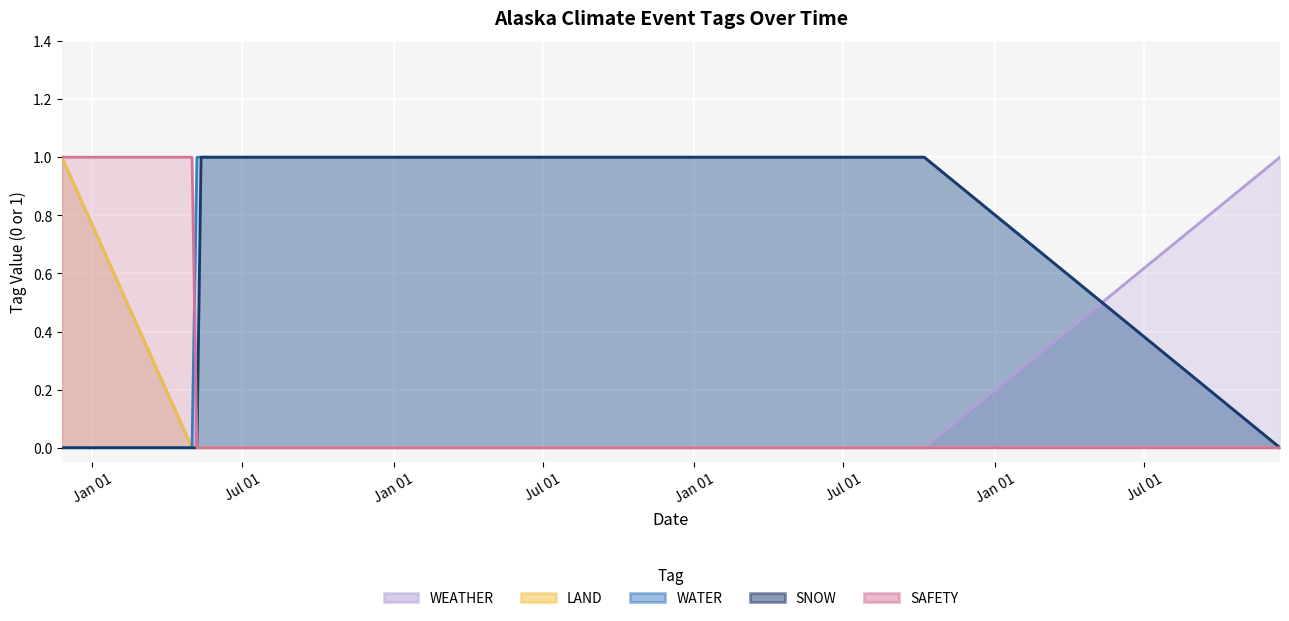

True or false: WATER and LAND cross at least once.

False